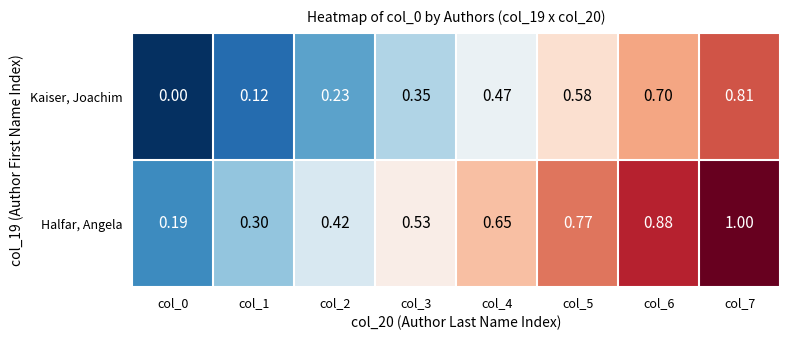

What is the total value across all series at col_4?

1.1